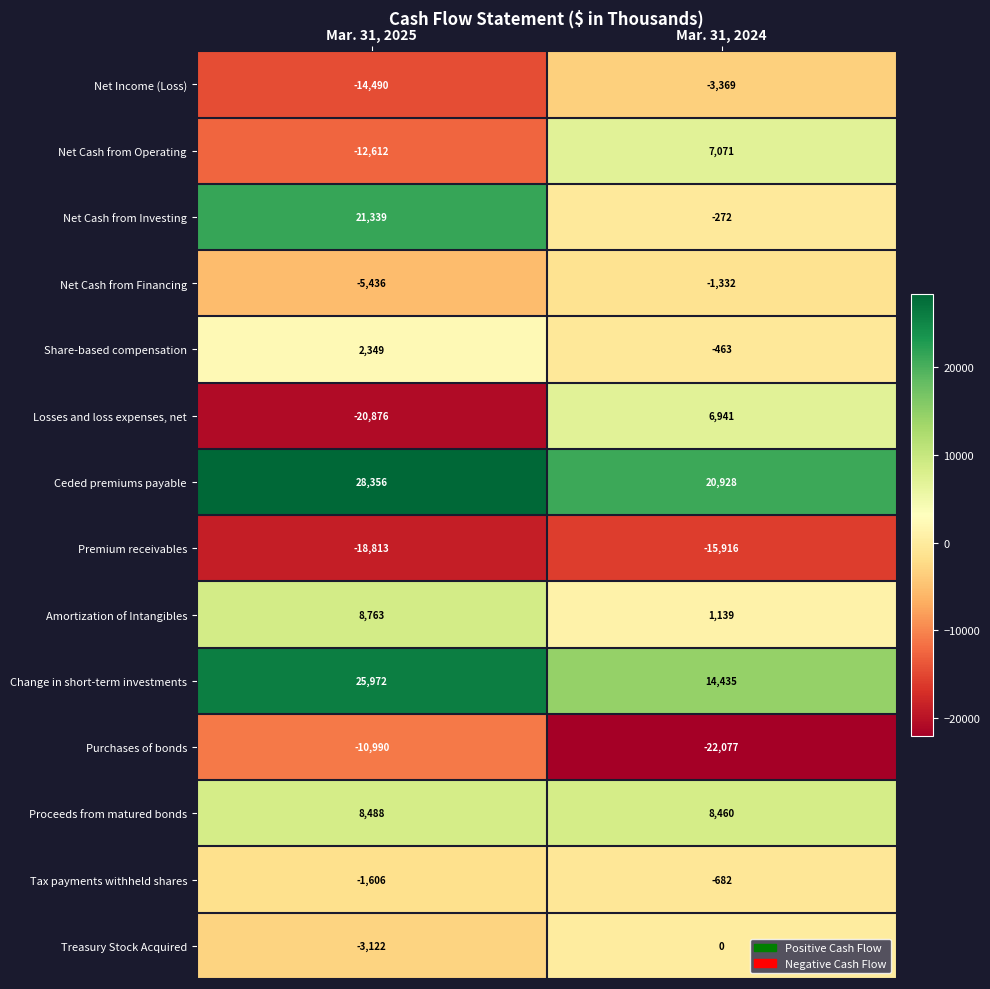

Rank the series at Mar. 31, 2025 from lowest to highest value.

Losses and loss expenses, net, Premium receivables, Net Income (Loss), Net Cash from Operating, Purchases of bonds, Net Cash from Financing, Treasury Stock Acquired, Tax payments withheld shares, Share-based compensation, Proceeds from matured bonds, Amortization of Intangibles, Net Cash from Investing, Change in short-term investments, Ceded premiums payable